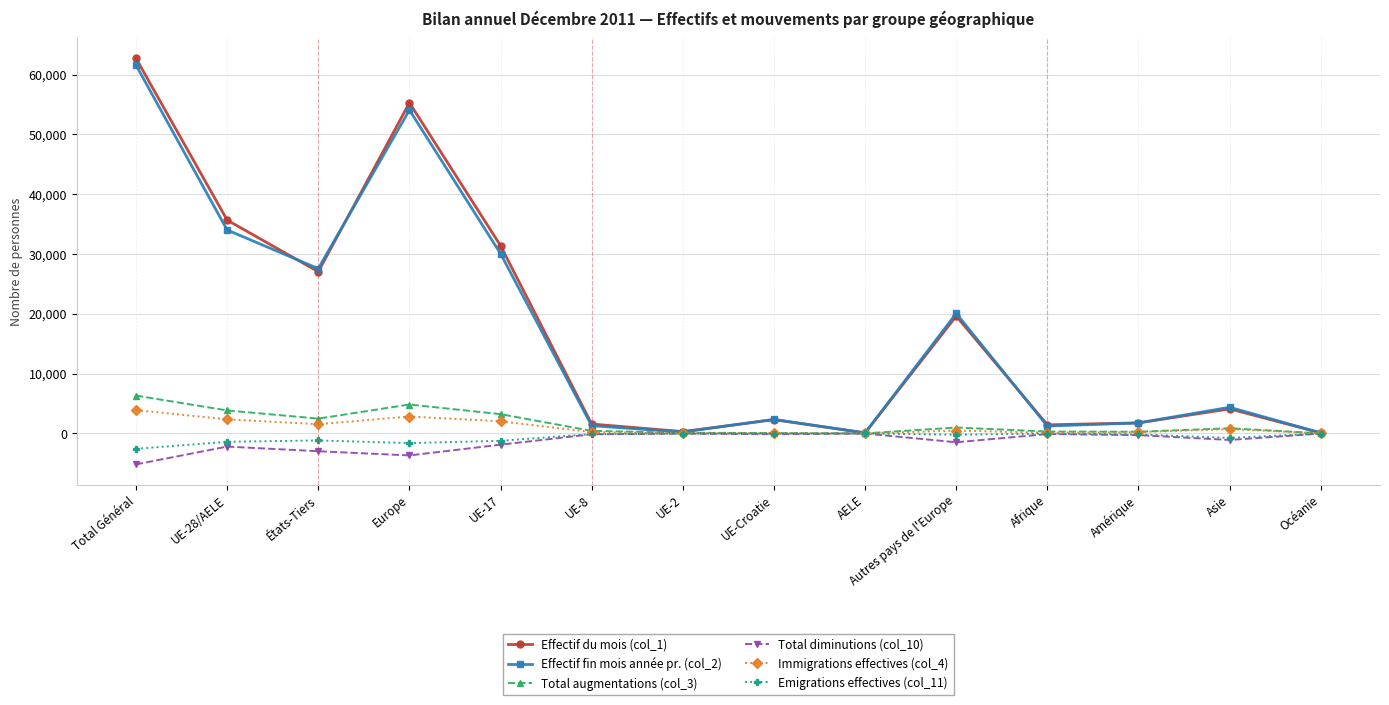

At how many categories does at least one series exceed 34114?

3